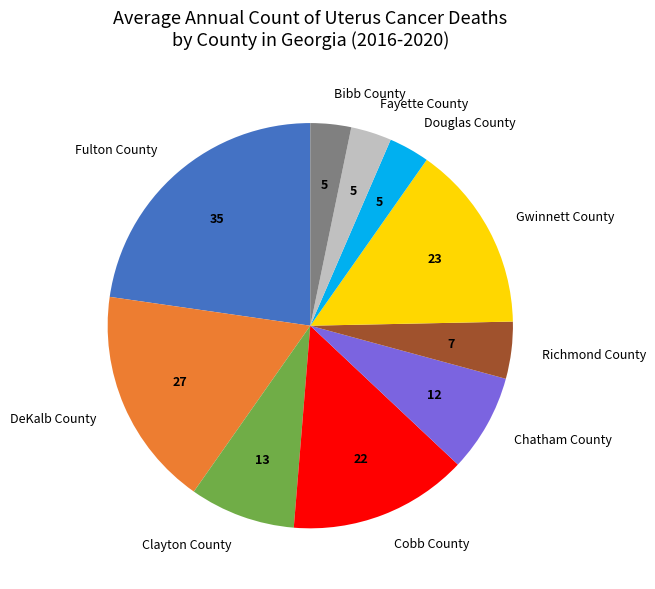

How many slices are in this pie chart?

10